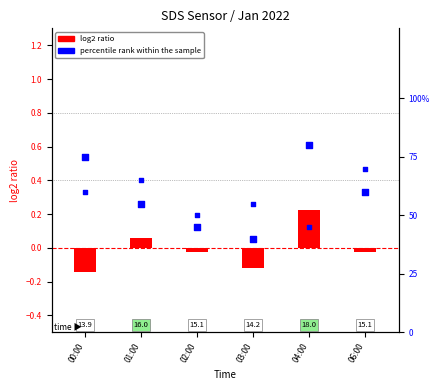

What is the total value across all series at 00:00?

74.9